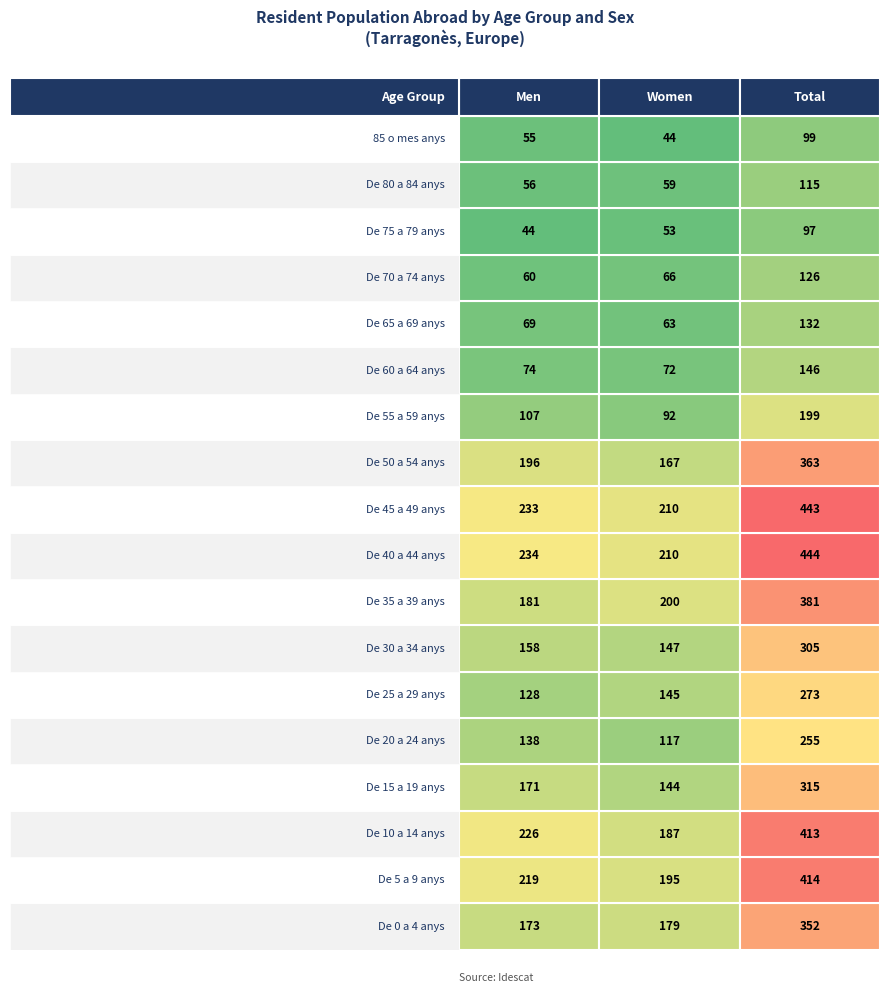

What is the minimum value for Total?

97